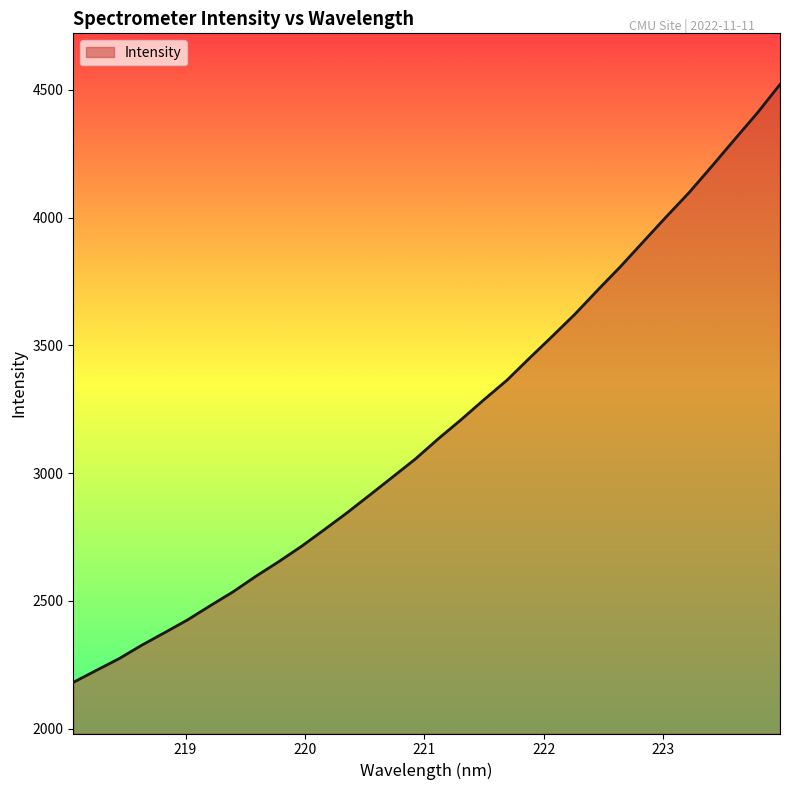

What is the smallest value displayed?

2181.1